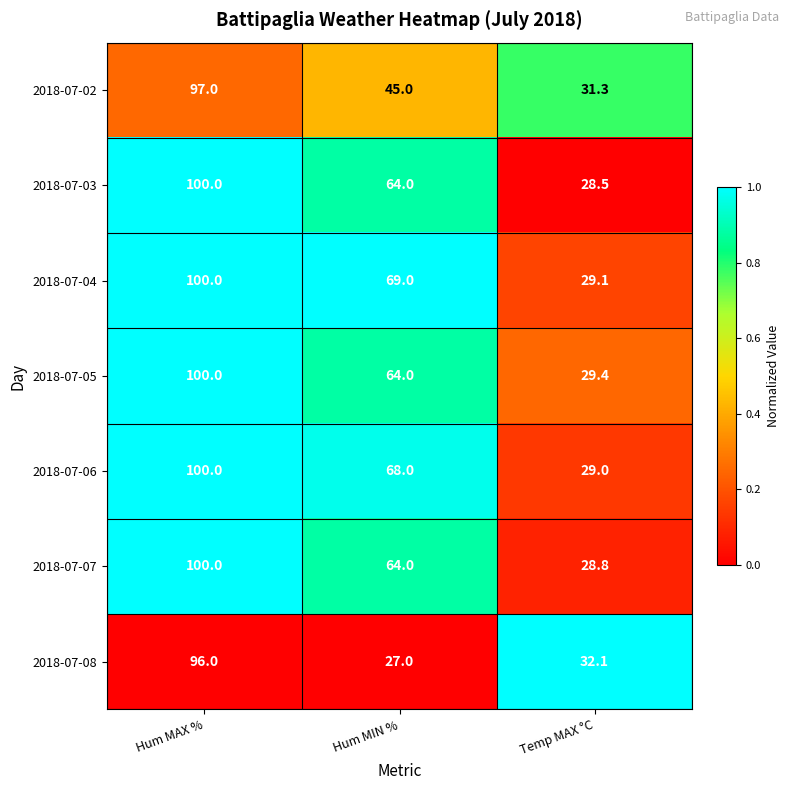

What is the maximum value for 2018-07-02?

97.0